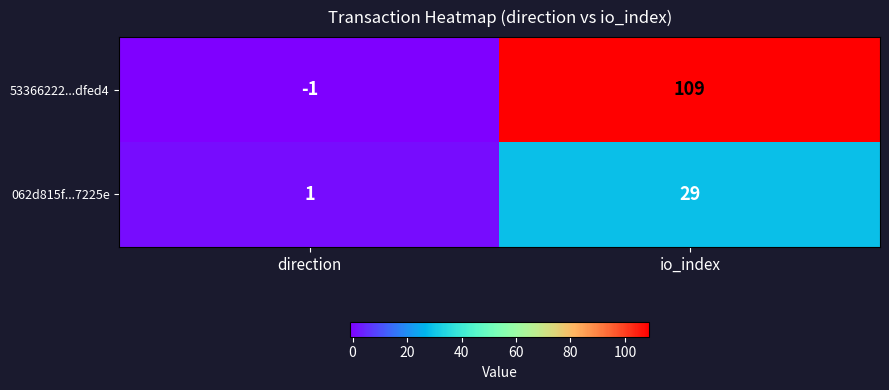

What is the highest value of the 062d815f...7225e series?

29